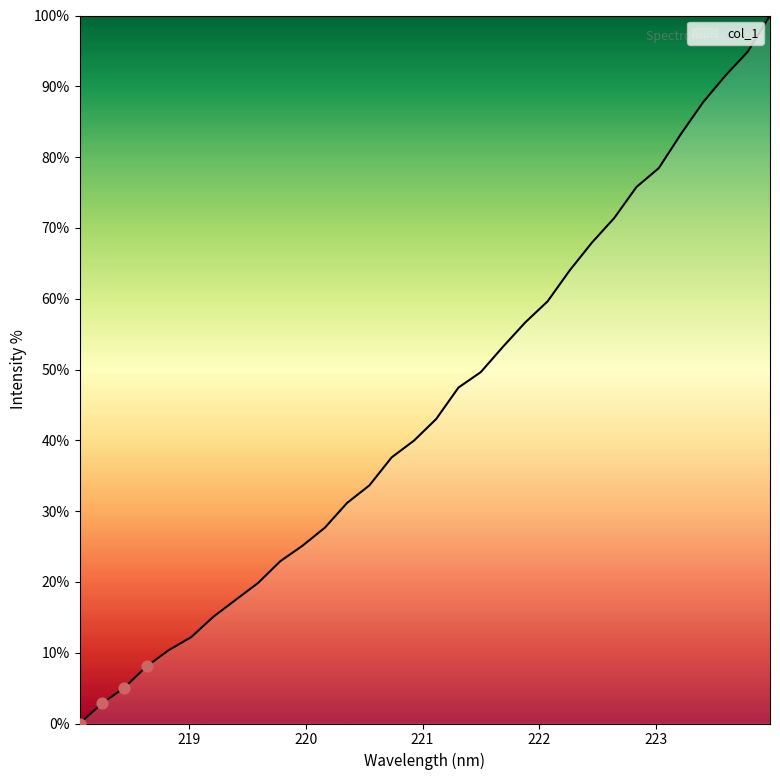

What is the maximum value shown in the chart?

100.0